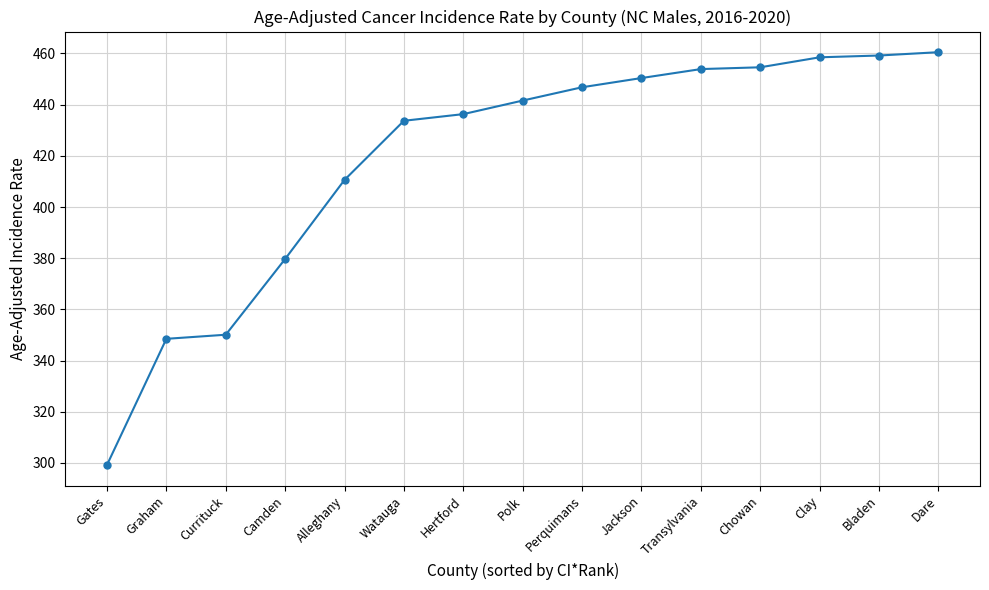

The chart shows a value of 599.4 at Camden. True or false?

False